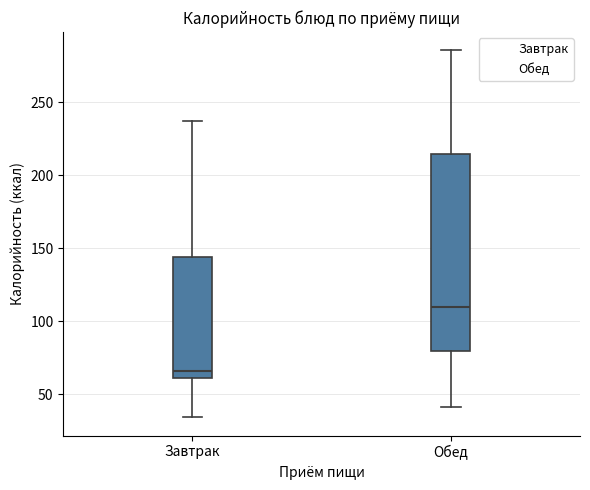

Reading left to right, read every box against the y-axis: the position of its median line, the range the box covers, and the ends of its whiskers. The values are not printed on the chart, so give them approximately, as read against the axis.

Завтрак: median 65, box 60 to 145, whiskers 35 to 235
Обед: median 110, box 80 to 215, whiskers 40 to 285